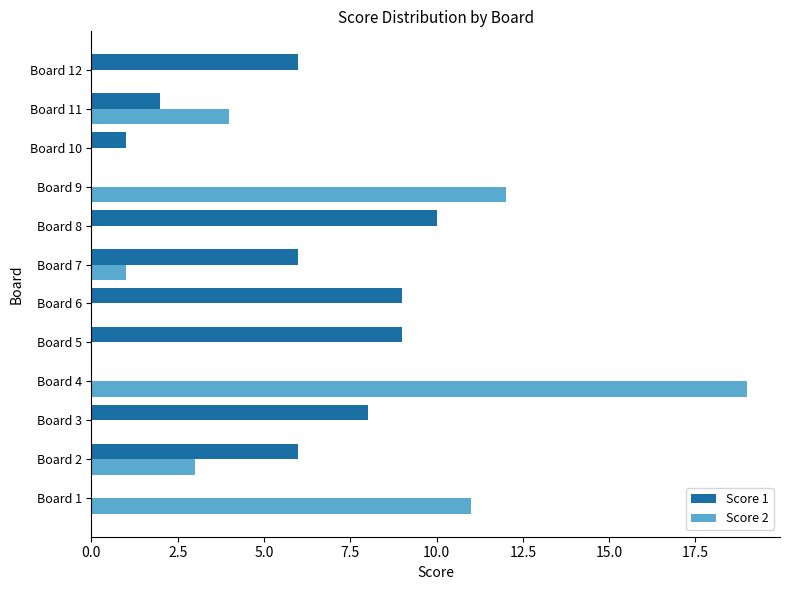

How many values in the Score 1 series exceed 6?

4